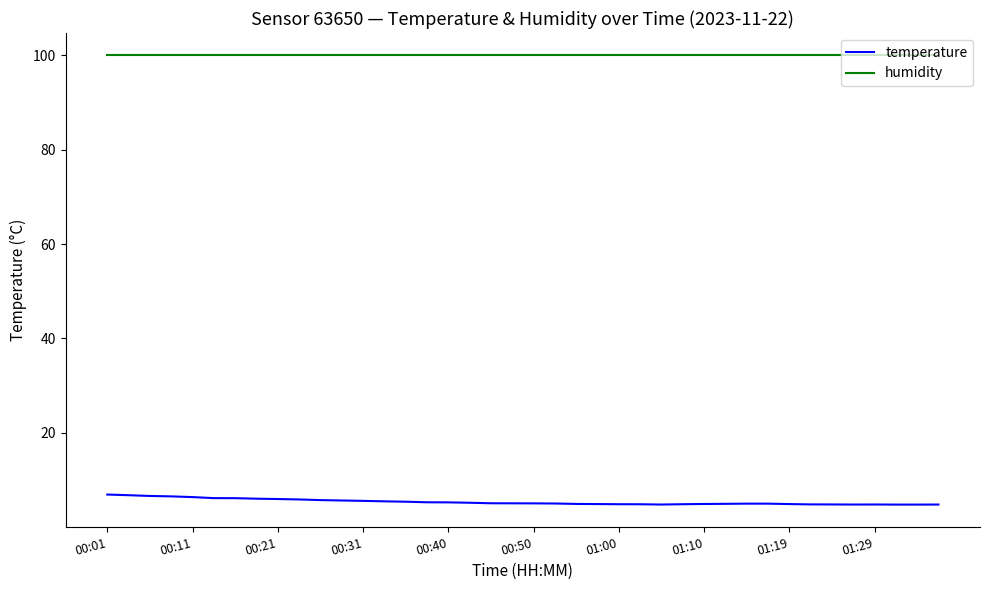

Which series has the largest range (max minus min)?

temperature